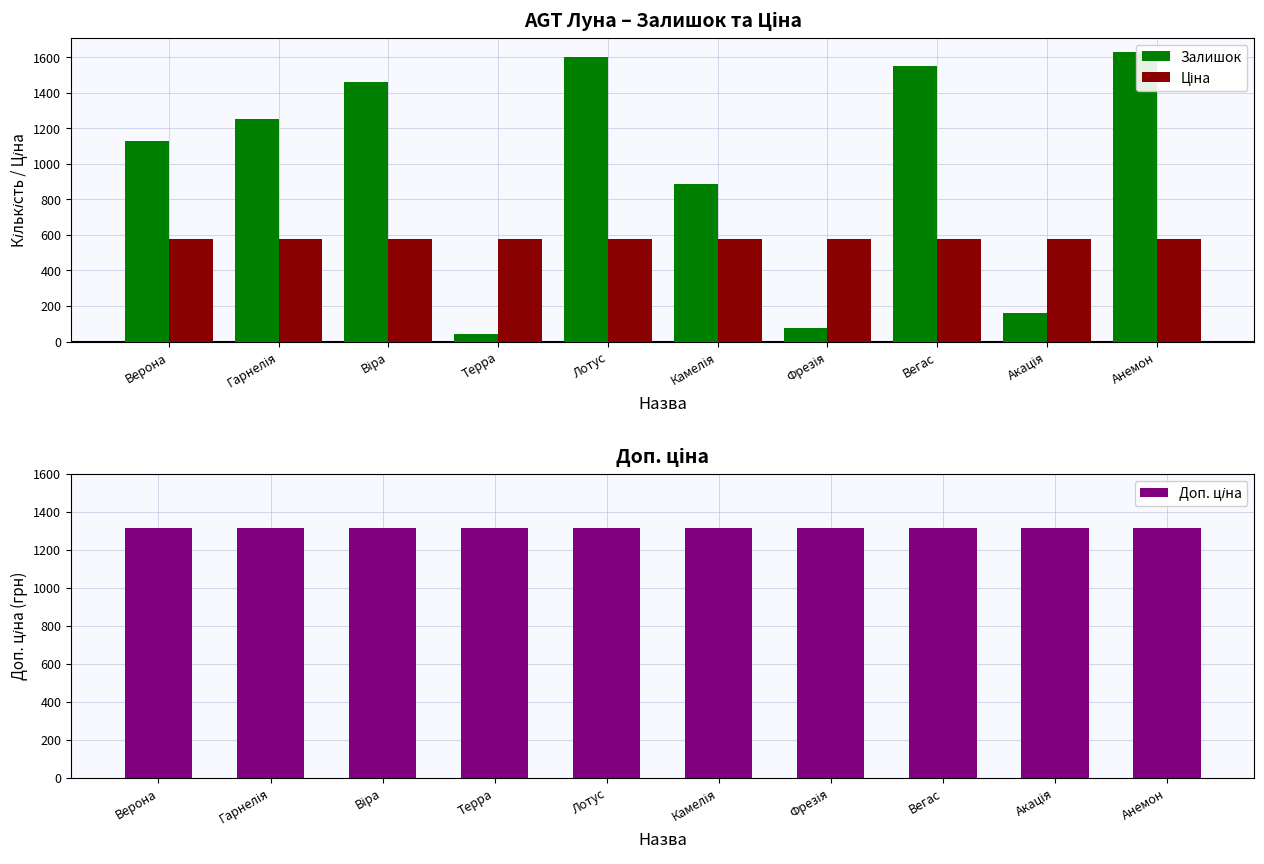

Reading left to right, transcribe all the data shown in this chart.

Залишок: Верона=1127.0	Гарнелія=1253.0	Віра=1461.0	Терра=44.0	Лотус=1600.0	Камелія=889.0	Фрезія=79.0	Вегас=1552.0	Акація=161.0	Анемон=1628.0
Ціна: Верона=574.5	Гарнелія=574.5	Віра=574.5	Терра=574.5	Лотус=574.5	Камелія=574.5	Фрезія=574.5	Вегас=574.5	Акація=574.5	Анемон=574.5
Доп. ціна: Верона=1316.7	Гарнелія=1316.7	Віра=1316.7	Терра=1316.7	Лотус=1316.7	Камелія=1316.7	Фрезія=1316.7	Вегас=1316.7	Акація=1316.7	Анемон=1316.7